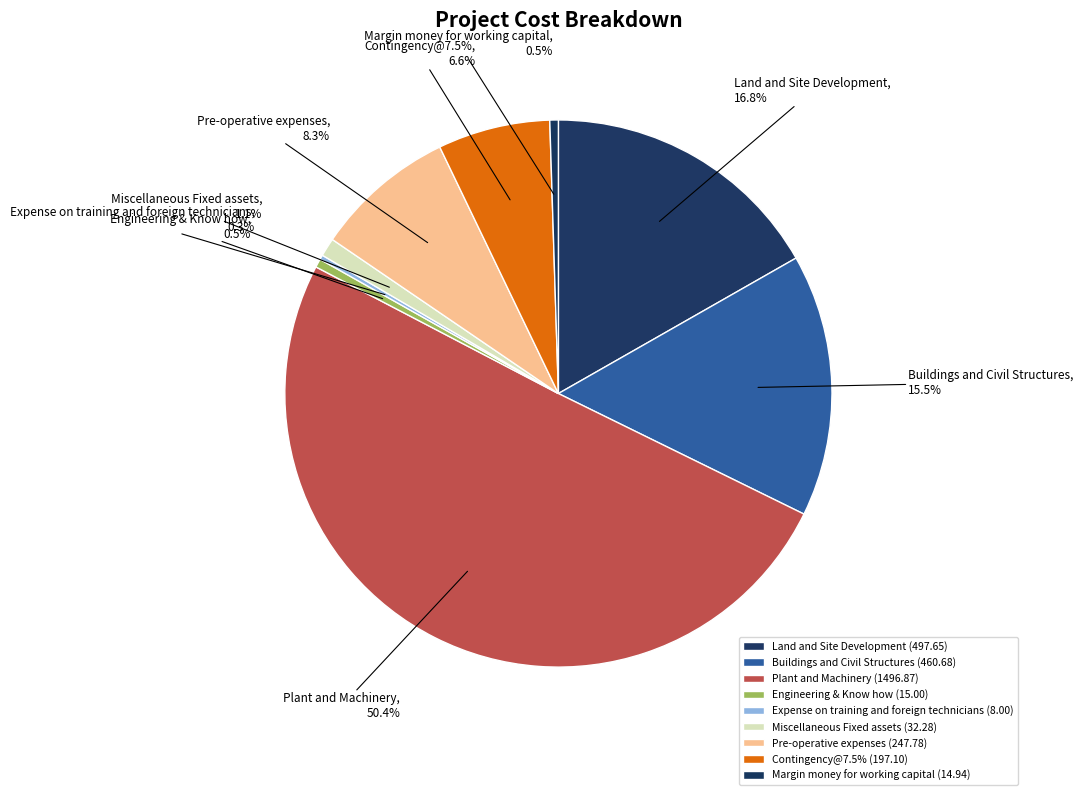

The Expense on training and foreign technicians slice represents 1% of the pie. True or false?

False